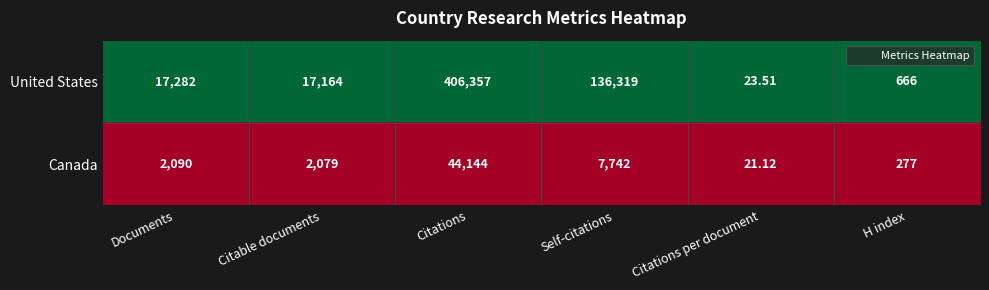

At Citations, list the series in order from largest to smallest.

United States, Canada